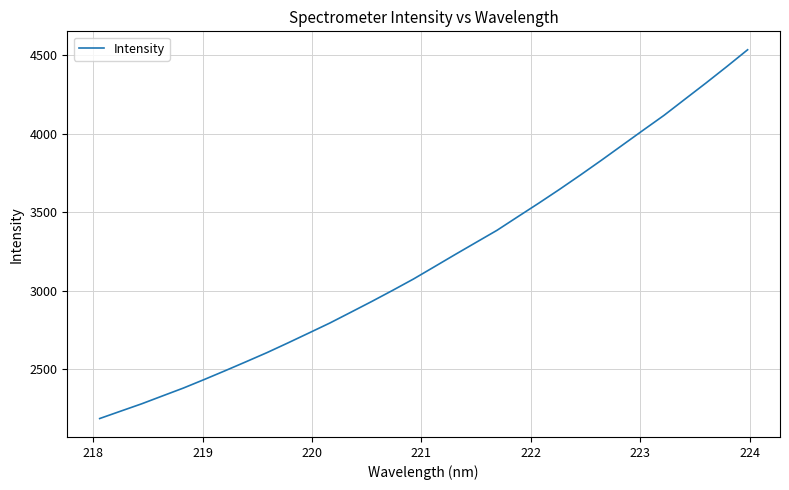

What is the difference between the maximum and minimum values?

2350.6